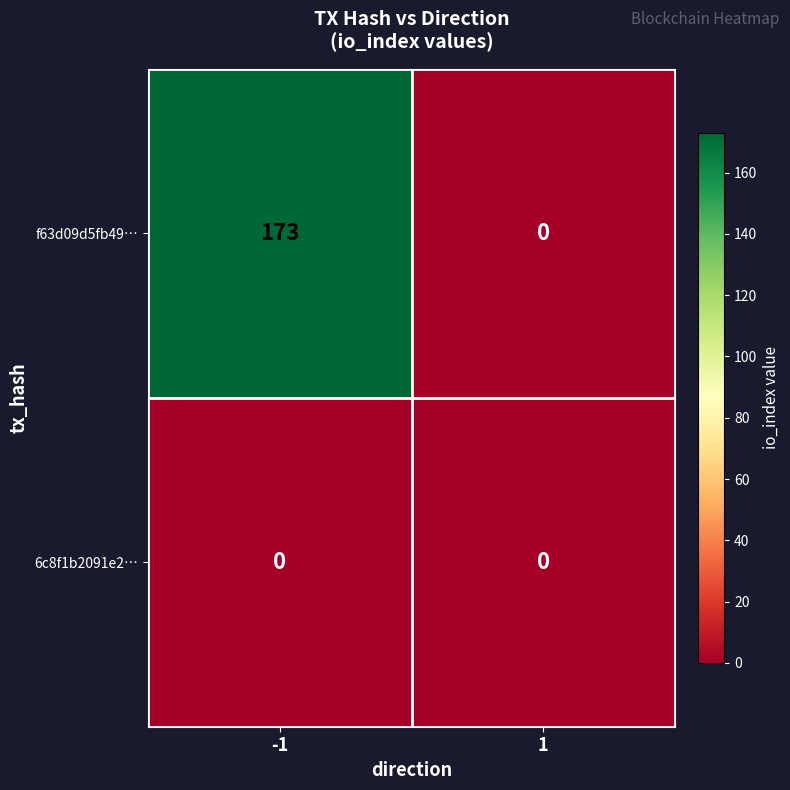

List the series in order of their overall mean, highest first.

f63d09d5fb49…, 6c8f1b2091e2…